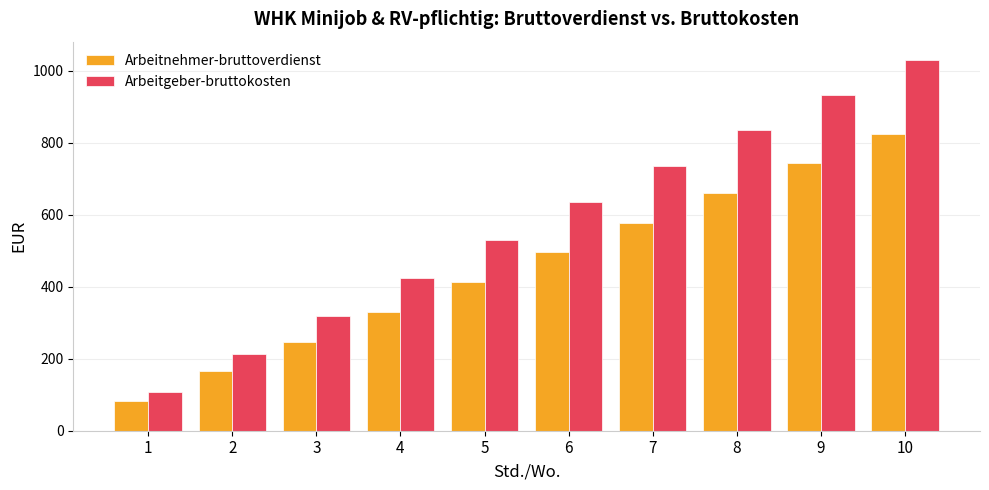

What is the total value across all series at 3?

566.8